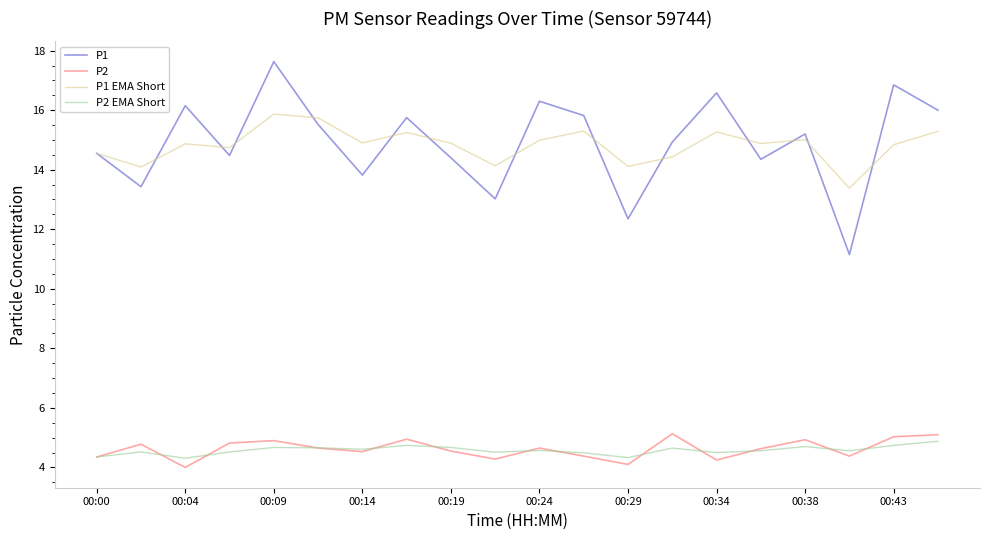

What is the greatest value displayed?

17.6